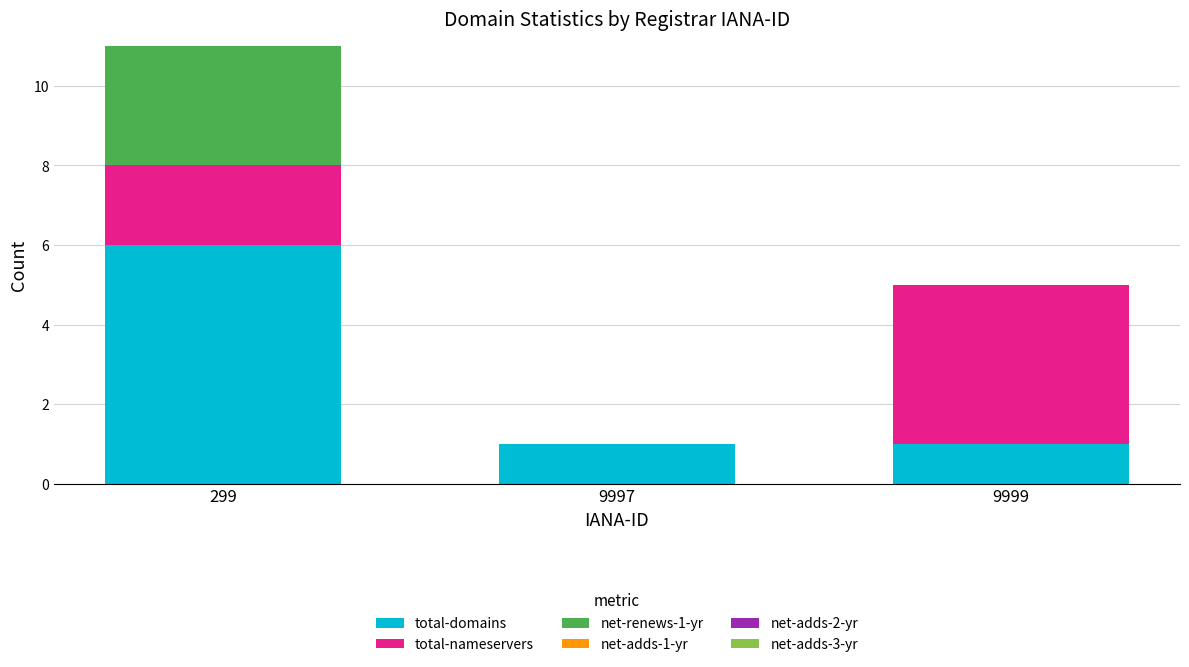

What is the total value across all series at 299?

11